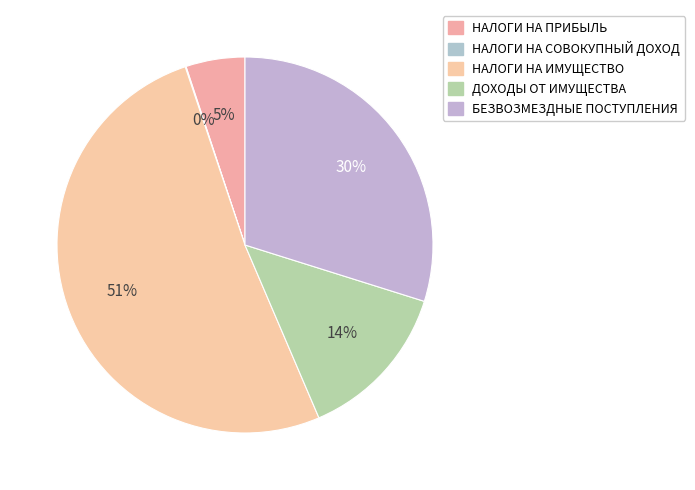

What portion of the pie excludes БЕЗВОЗМЕЗДНЫЕ ПОСТУПЛЕНИЯ?

70.2%